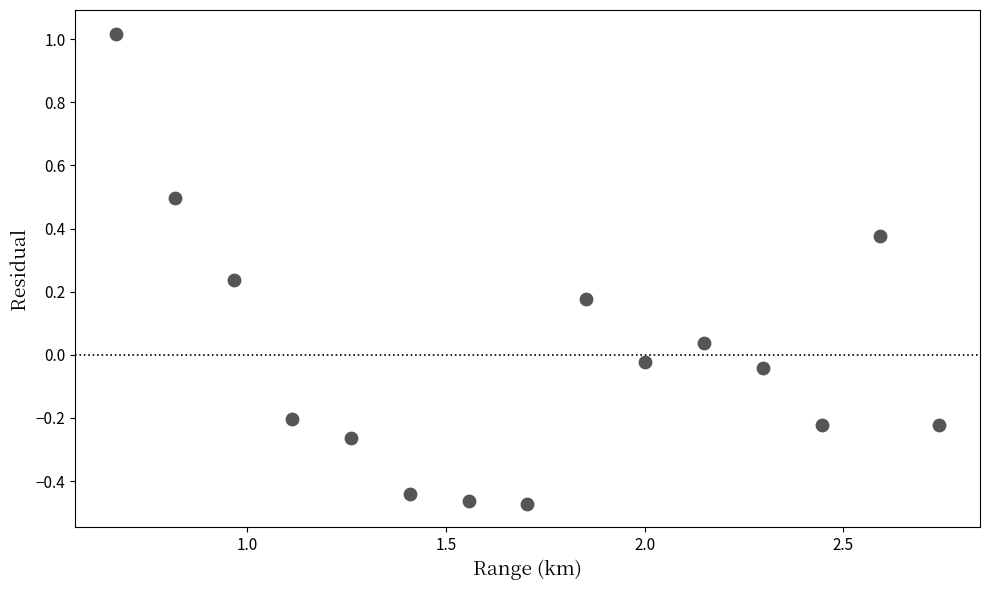

What is the range of X values (max minus min)?

2.1